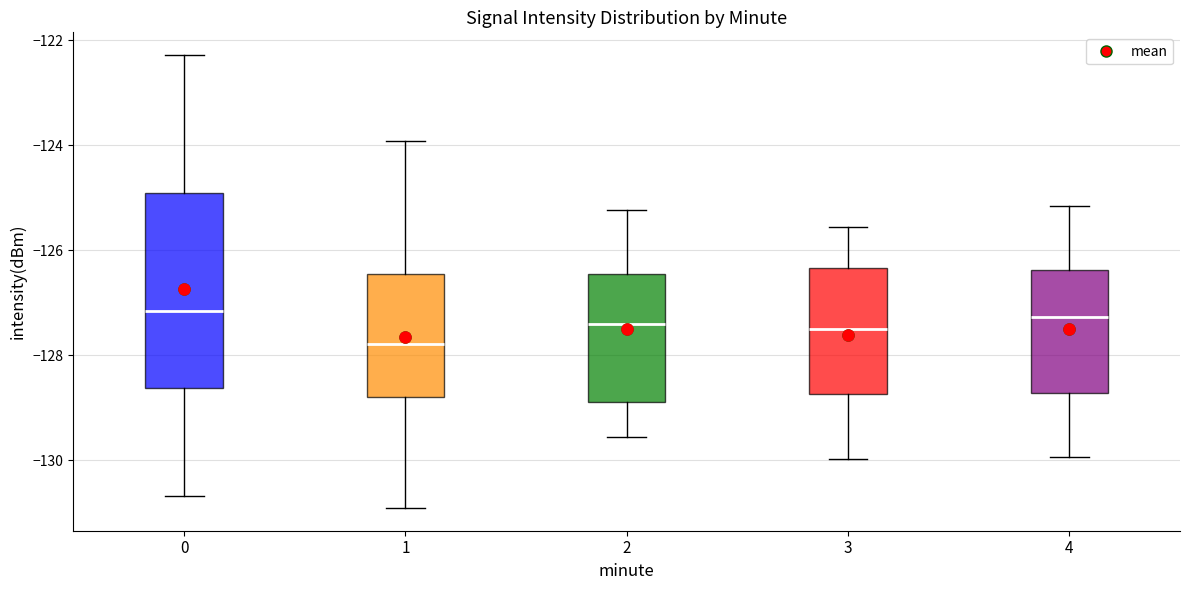

Reading left to right, transcribe this box plot: for each box, give where its median line is, the range the box spans, and where its two whiskers end, as read against the y-axis. The values are not printed on the chart, so give them approximately, as read against the axis.

0: median -127.2, box -128.6 to -125.0, whiskers -130.6 to -122.2
1: median -127.8, box -128.8 to -126.4, whiskers -131.0 to -124.0
2: median -127.4, box -128.8 to -126.4, whiskers -129.6 to -125.2
3: median -127.4, box -128.8 to -126.4, whiskers -130.0 to -125.6
4: median -127.2, box -128.8 to -126.4, whiskers -130.0 to -125.2